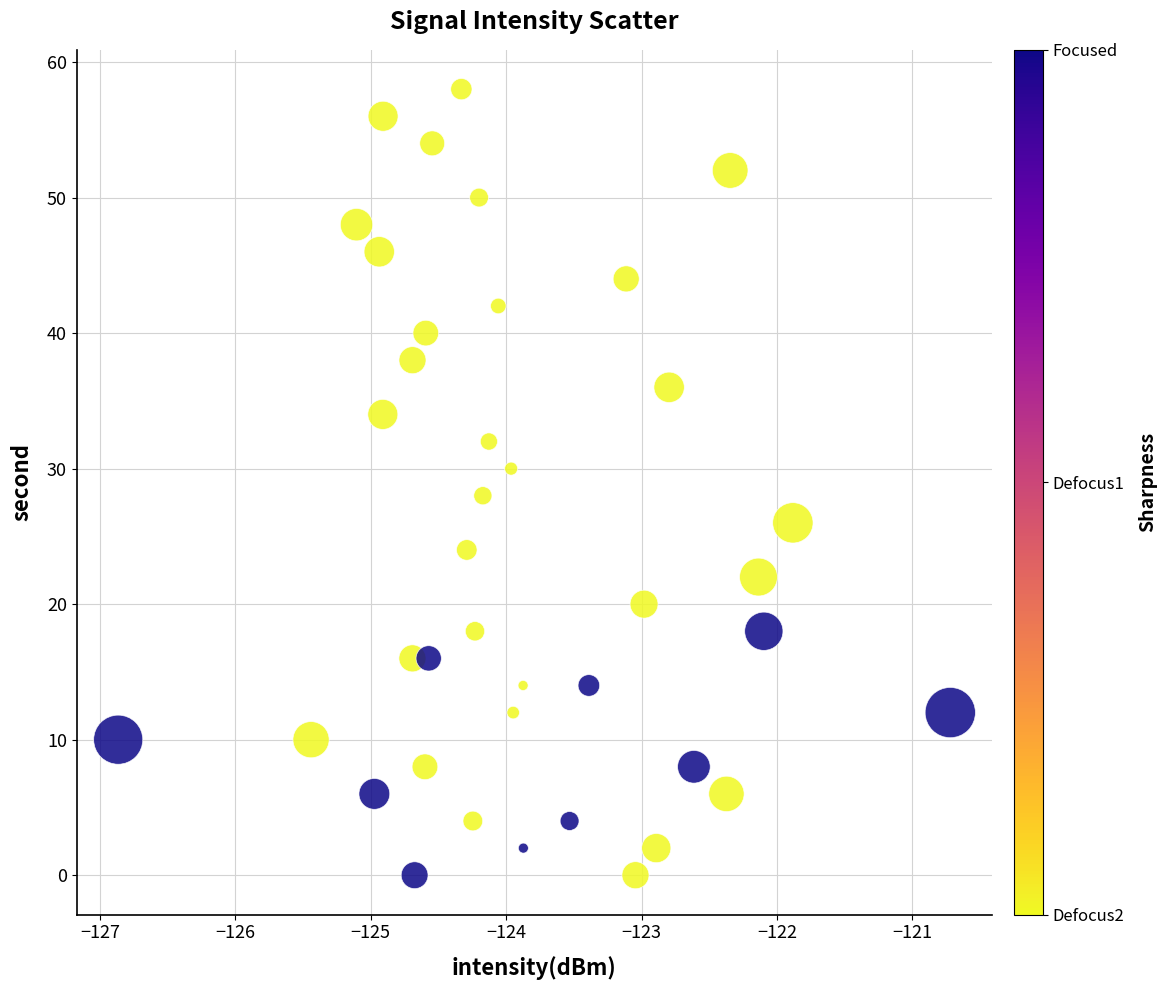

What is the range of Y values (max minus min)?

58